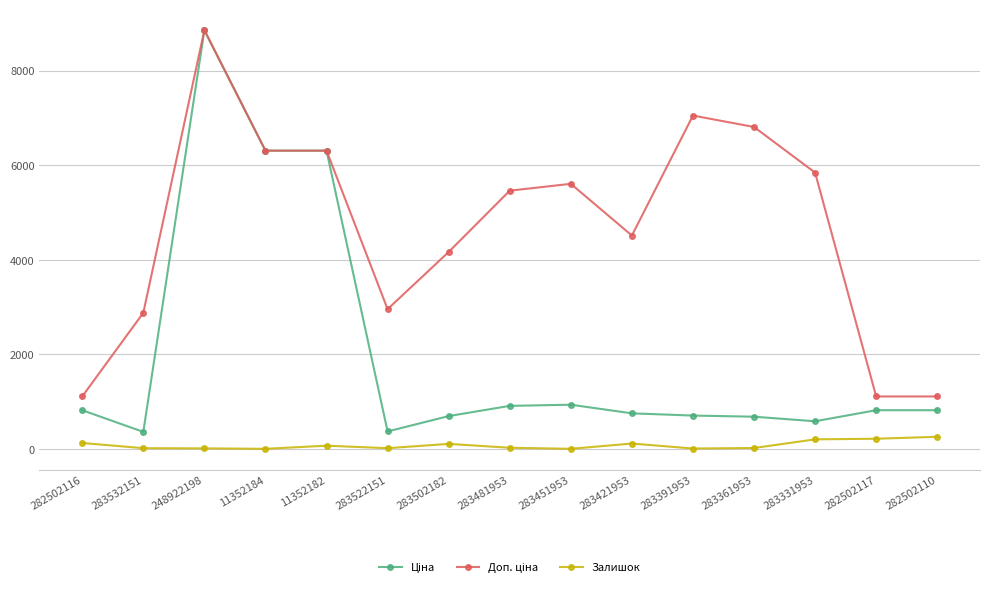

At which category is the sum across all series the highest?

248922198